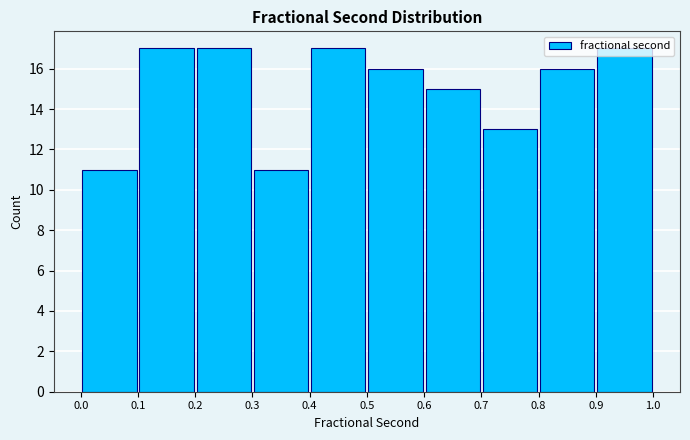

Reading left to right, list every bar in this chart as the range it spans on the x-axis followed by its height. The values are not printed on the chart, so give them approximately, as read against the axis.

0.0 to 0.1: 11
0.1 to 0.2: 17
0.2 to 0.3: 17
0.3 to 0.4: 11
0.4 to 0.5: 17
0.5 to 0.6: 16
0.6 to 0.7: 15
0.7 to 0.8: 13
0.8 to 0.9: 16
0.9 to 1.0: 17